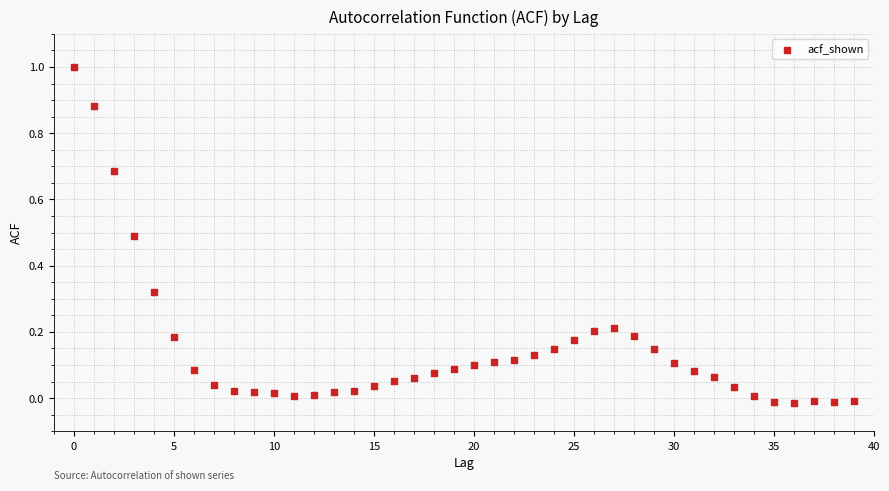

What is the range of Y values (max minus min)?

1.0